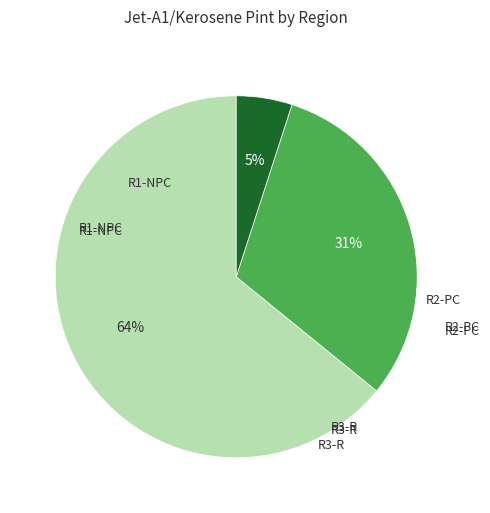

To the nearest percent, what is the average slice percentage?

33%